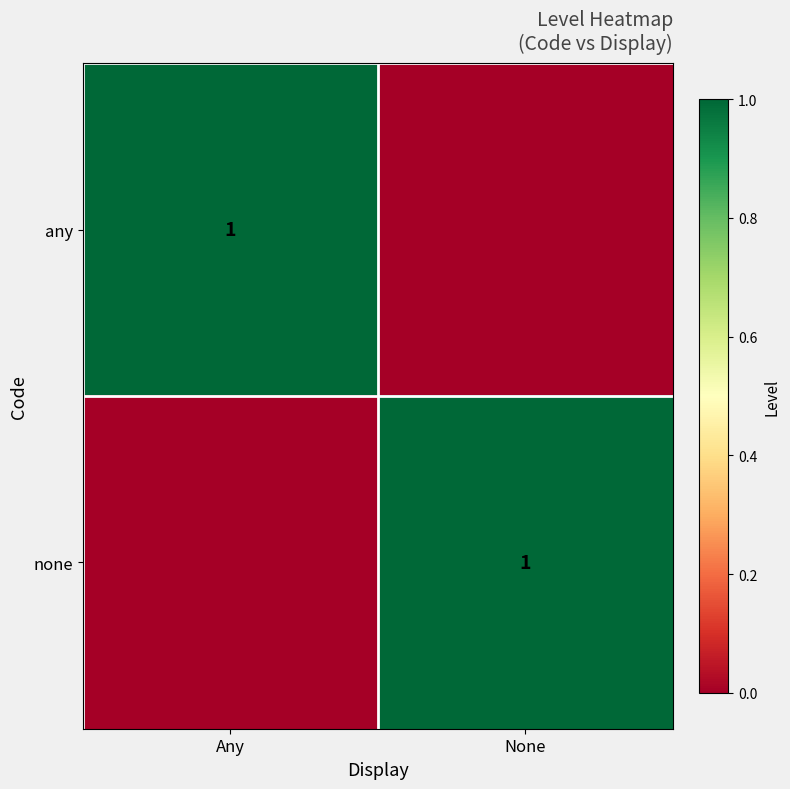

Is it true that none equals 0 at None?

False